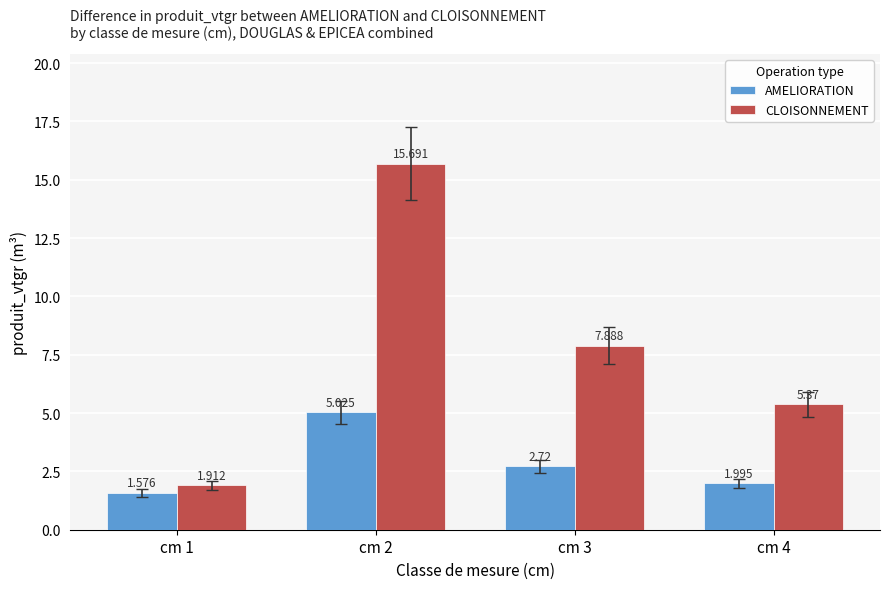

Is the value of CLOISONNEMENT at cm 4 greater than the value of AMELIORATION at cm 3?

Yes